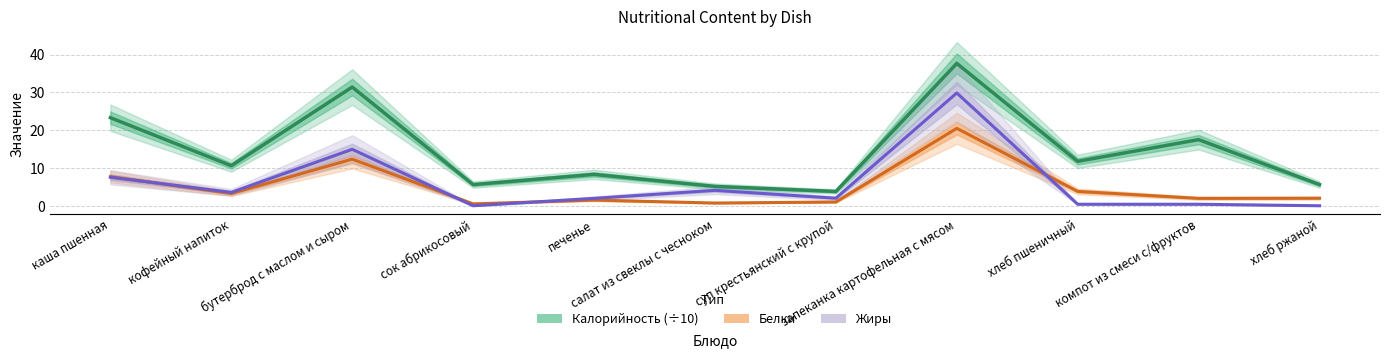

What is the greatest value displayed?

37.7